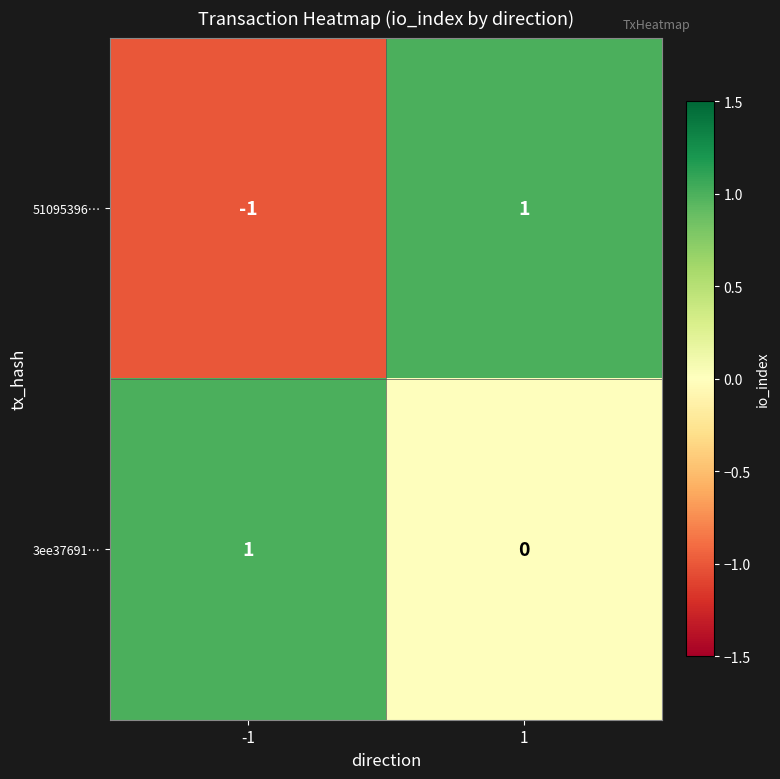

True or false: 3ee37691… has a value of 0 at 1.

True